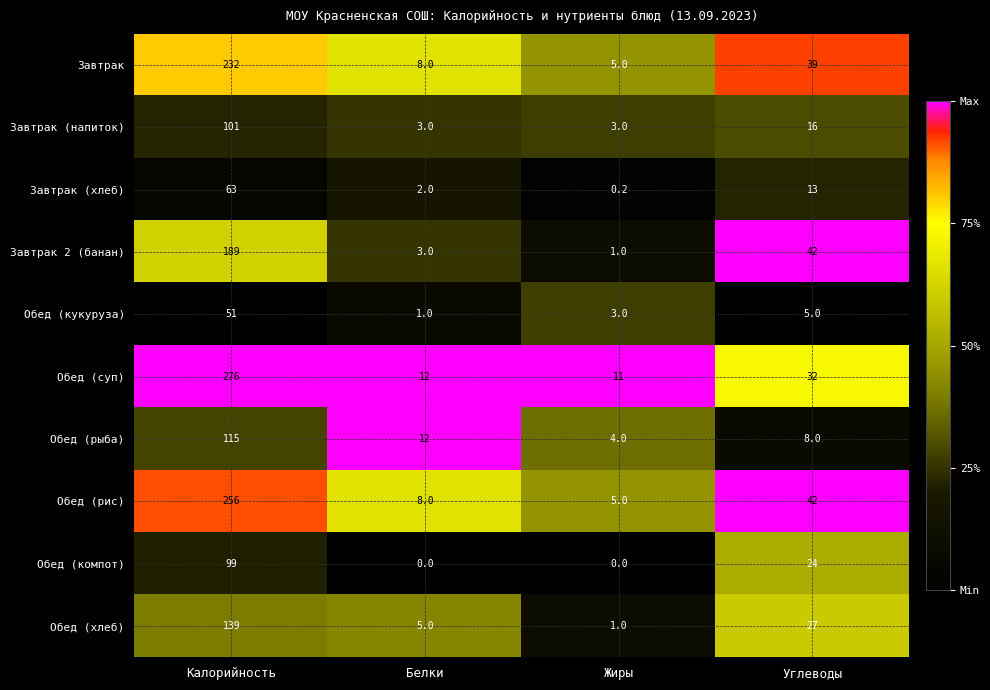

Is it true that Завтрак (напиток) equals 58.9 at Калорийность?

False